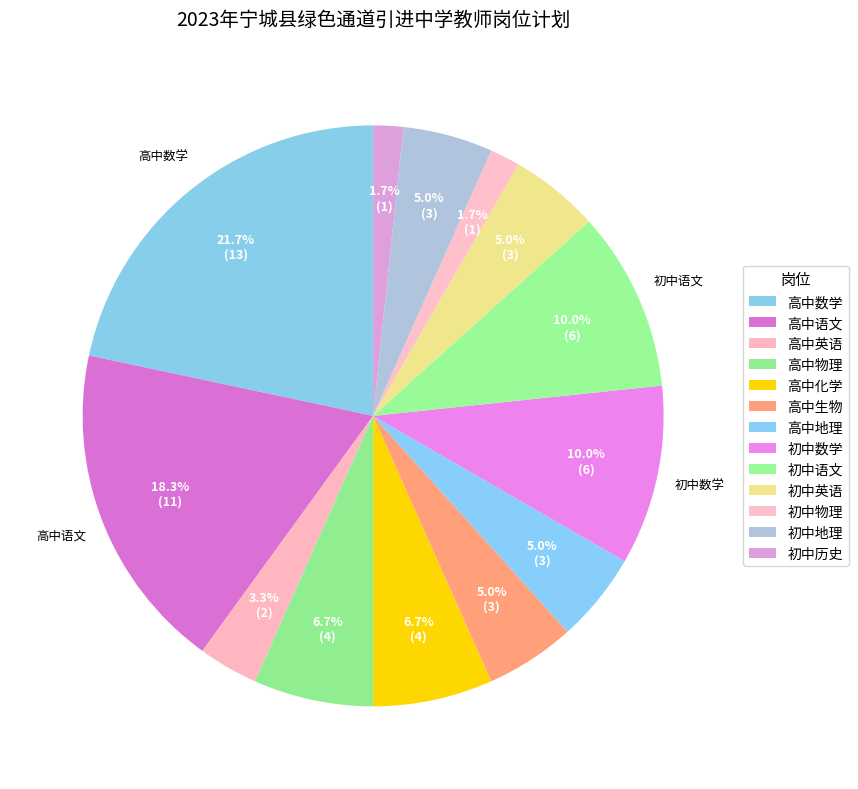

Rank the categories by value from lowest to highest.

初中物理, 初中历史, 高中英语, 高中生物, 高中地理, 初中英语, 初中地理, 高中物理, 高中化学, 初中数学, 初中语文, 高中语文, 高中数学